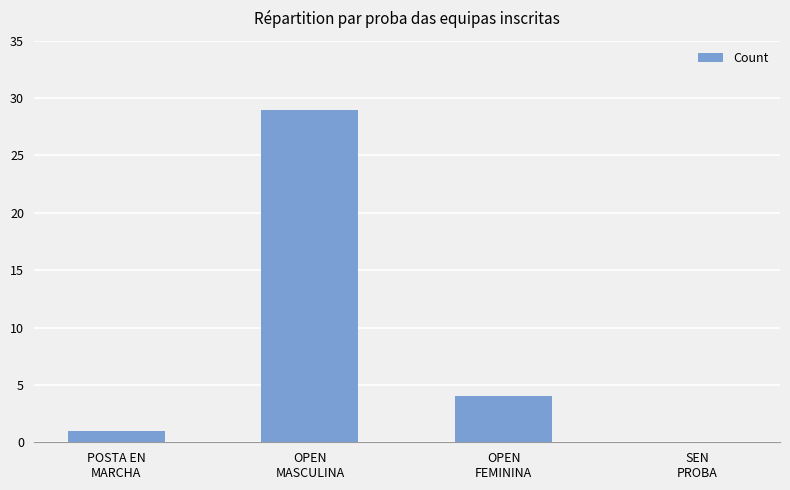

Reading right to left, transcribe all the data shown in this chart.

0	4	29	1